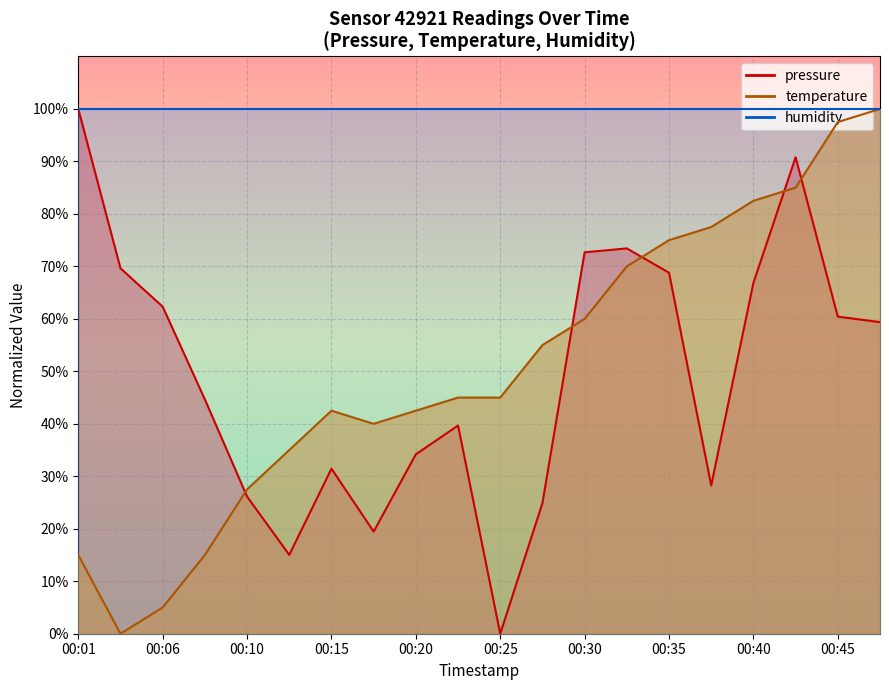

What is the sum of all pressure values?

988.1